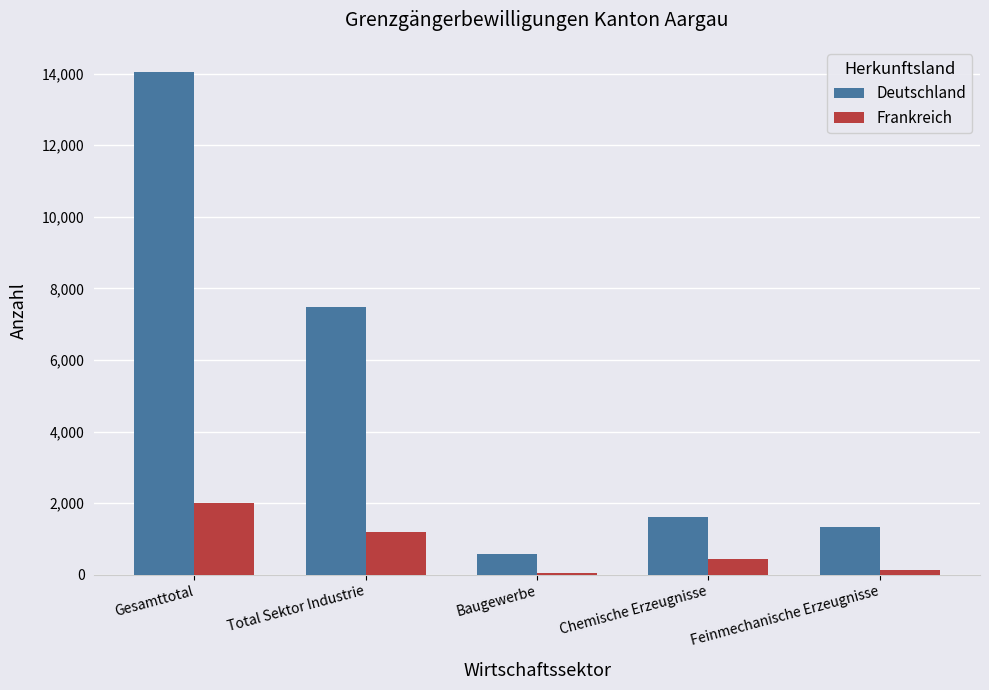

At which label is Deutschland closest to 7318?

Total Sektor Industrie